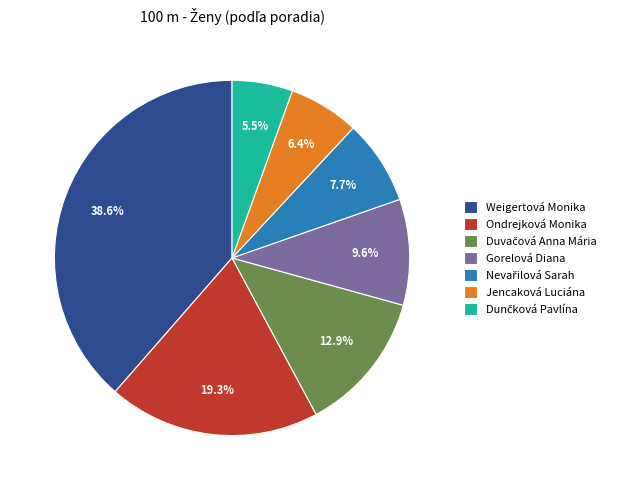

To the nearest percent, what is the difference between the largest and smallest slice percentages?

33%